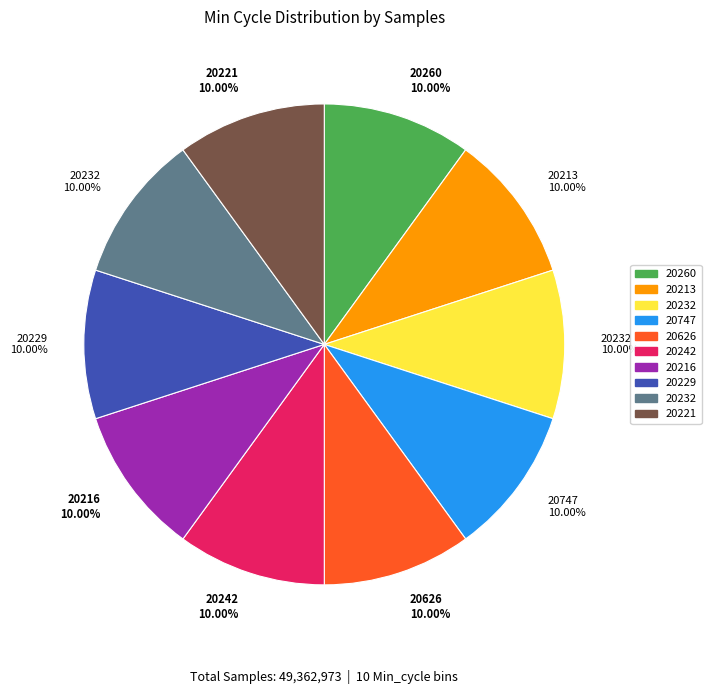

Is there any slice that represents more than half of the pie?

No